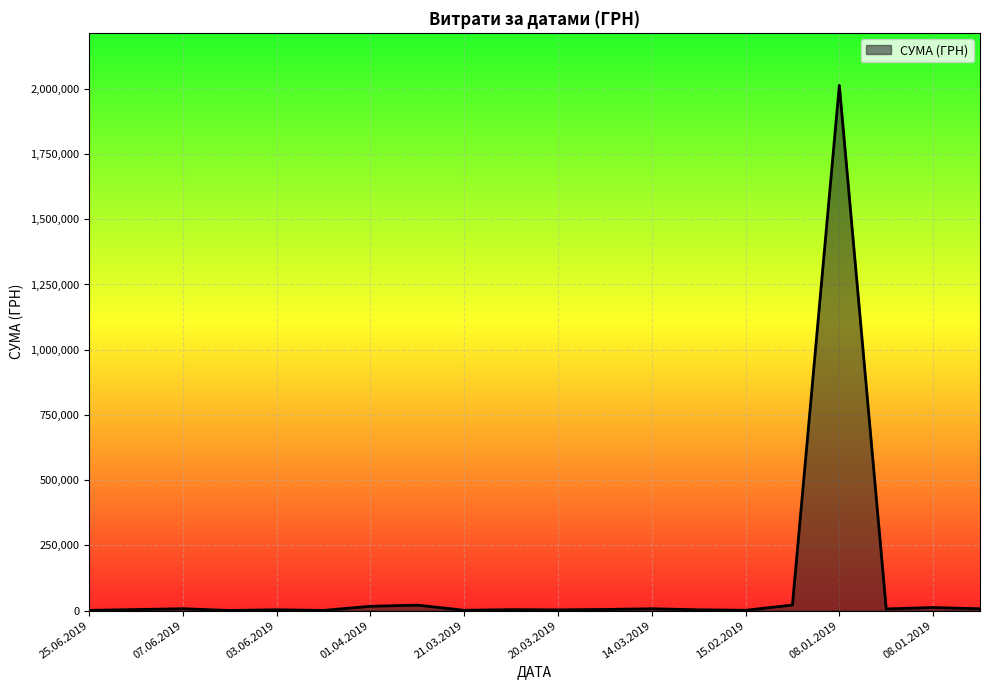

What is the maximum value shown in the chart?

2013297.8